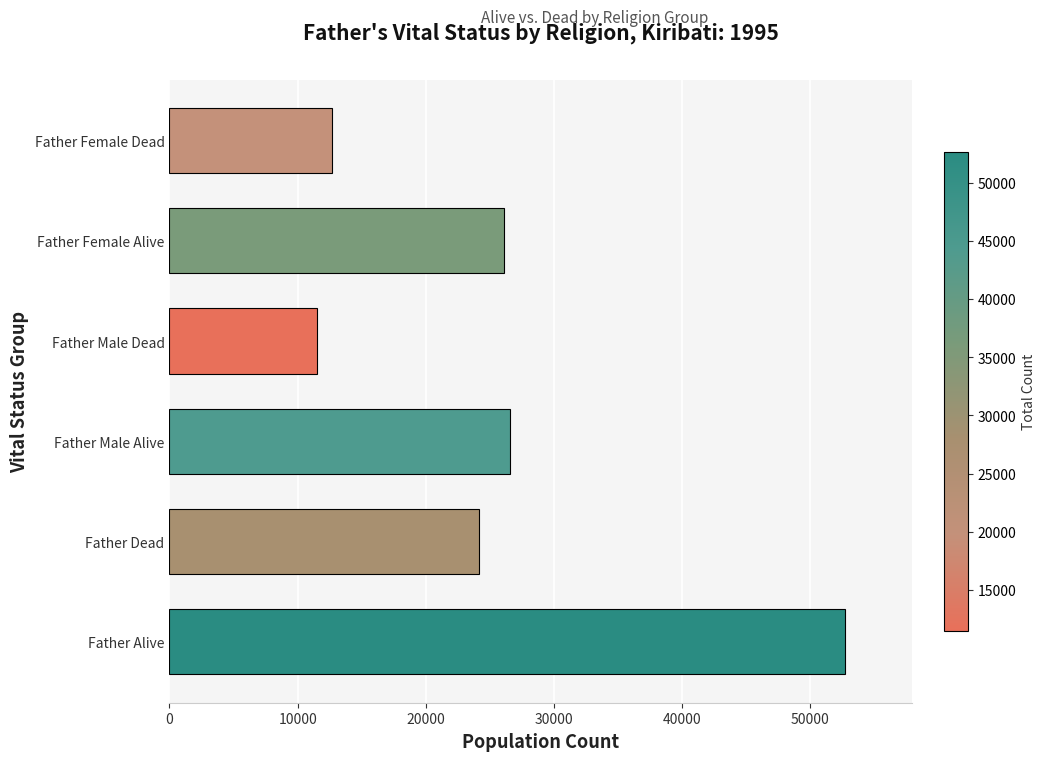

What is the change in value from Father Dead to Father Male Alive?

+2380